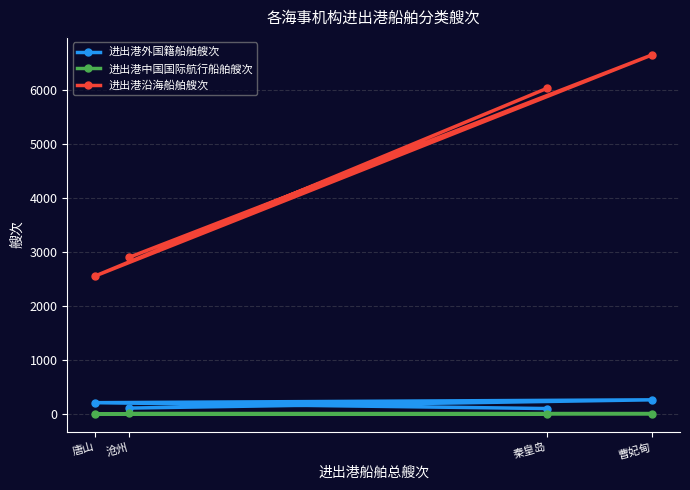

At which category does the chart reach its peak across all series?

曹妃甸